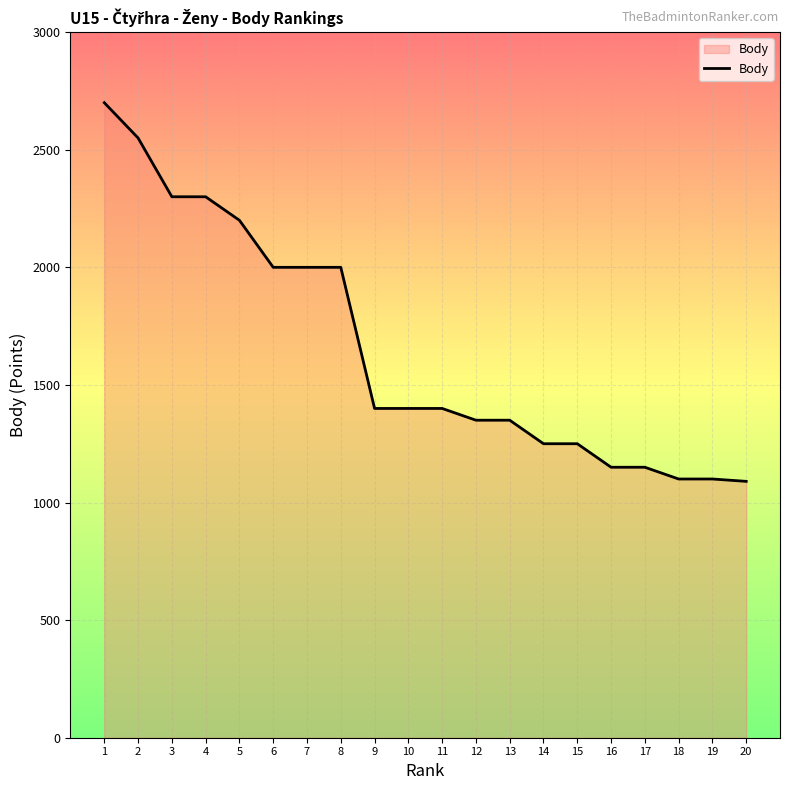

What is the minimum value shown in the chart?

1090